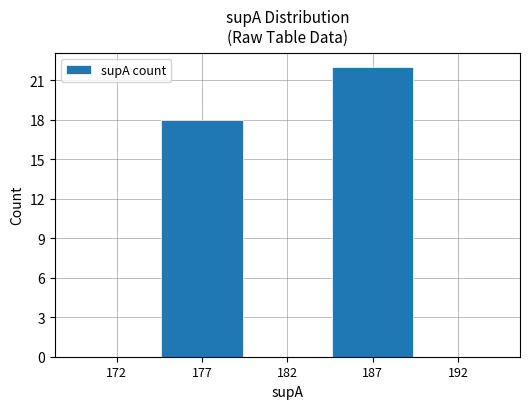

The value at 182 is 12. True or false?

False